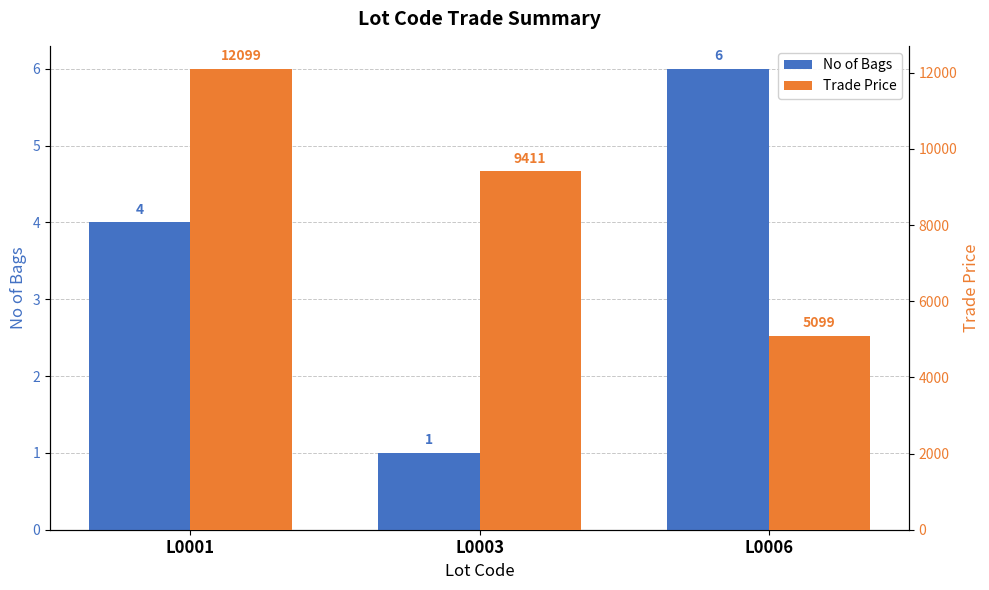

What is the sum of the No of Bags values at L0003 and L0001?

5